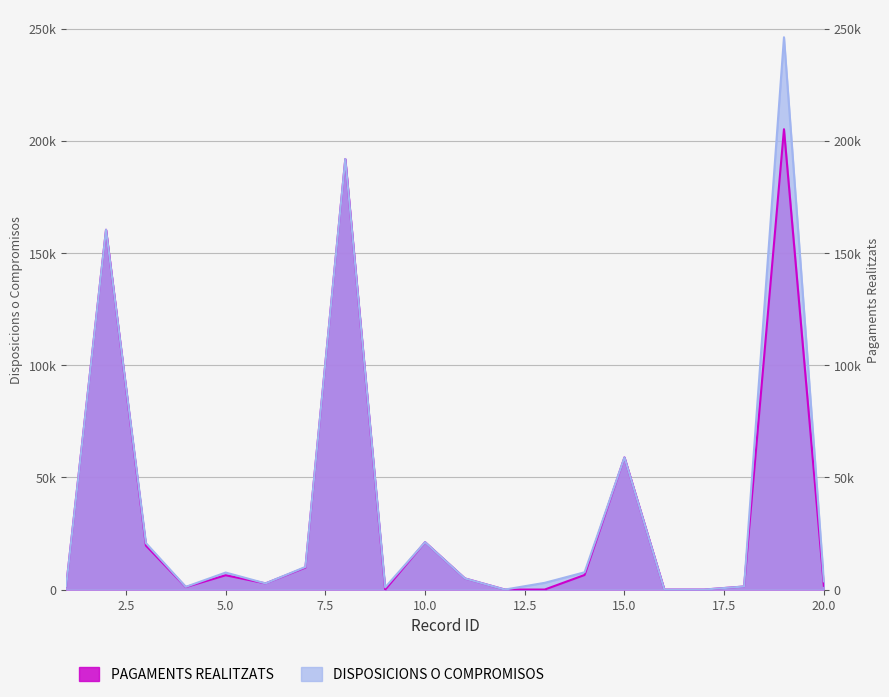

Which series changed the most between 3 and 13?

PAGAMENTS REALITZATS